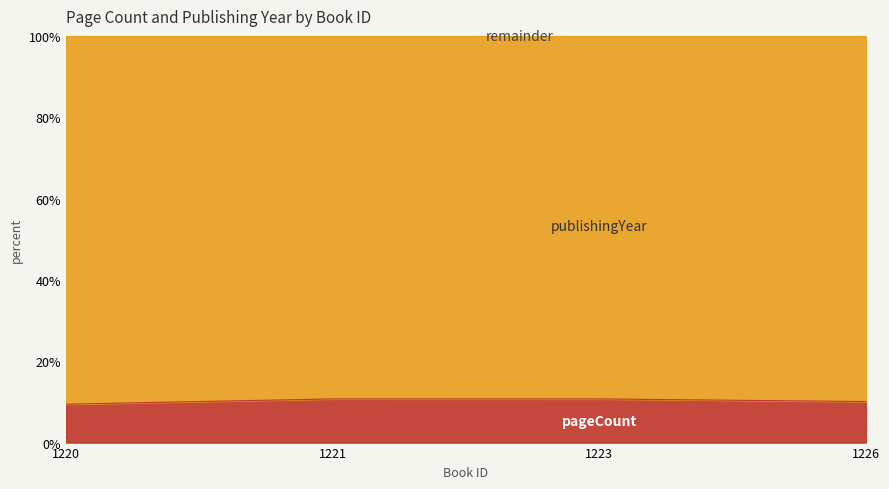

True or false: the data shows 14.4 at 1223.

False